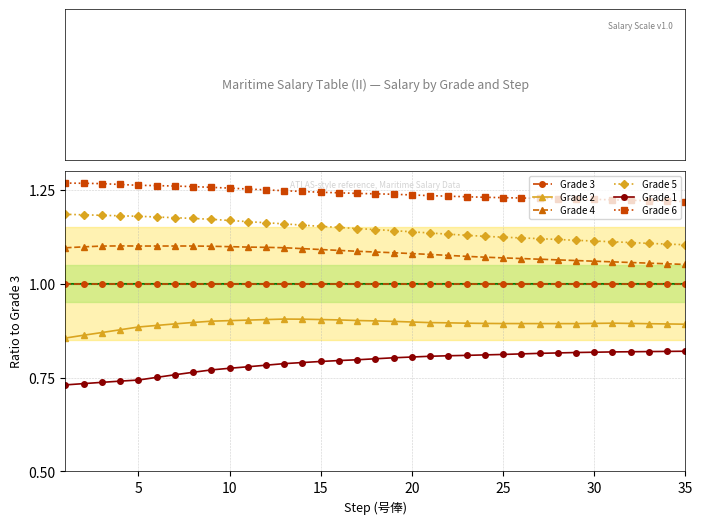

What is the average value of the Grade 3 series?

1.0